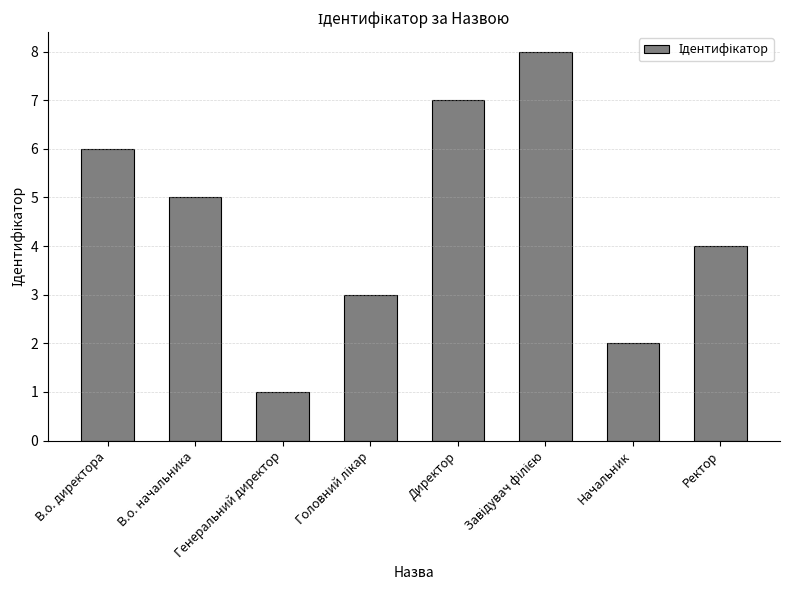

What is the difference between the second highest and minimum values?

6